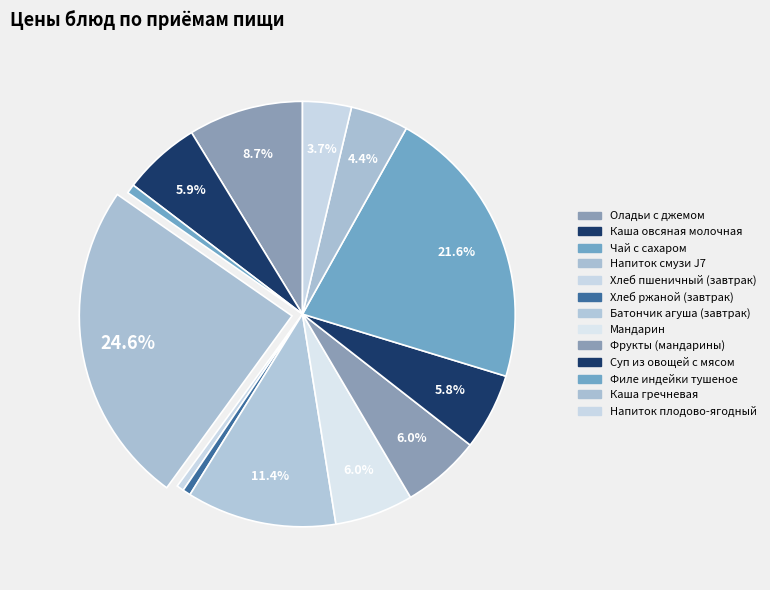

Rank the categories by value from highest to lowest.

Напиток смузи J7, Филе индейки тушеное, Батончик агуша (завтрак), Оладьи с джемом, Мандарин, Фрукты (мандарины), Каша овсяная молочная, Суп из овощей с мясом, Каша гречневая, Напиток плодово-ягодный, Чай с сахаром, Хлеб ржаной (завтрак), Хлеб пшеничный (завтрак)